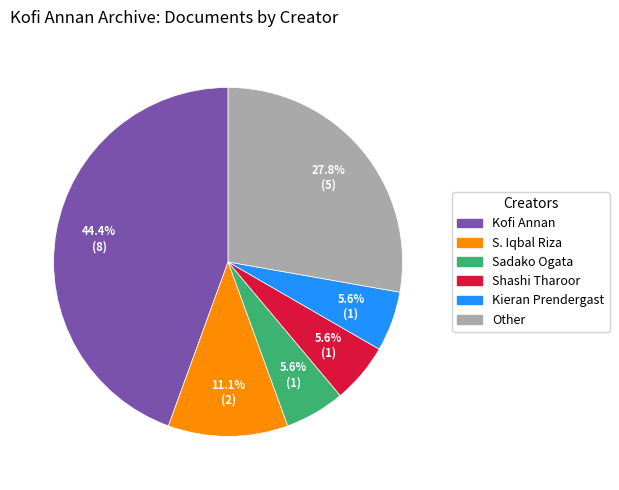

Which has a higher value, Kofi Annan or Sadako Ogata?

Kofi Annan